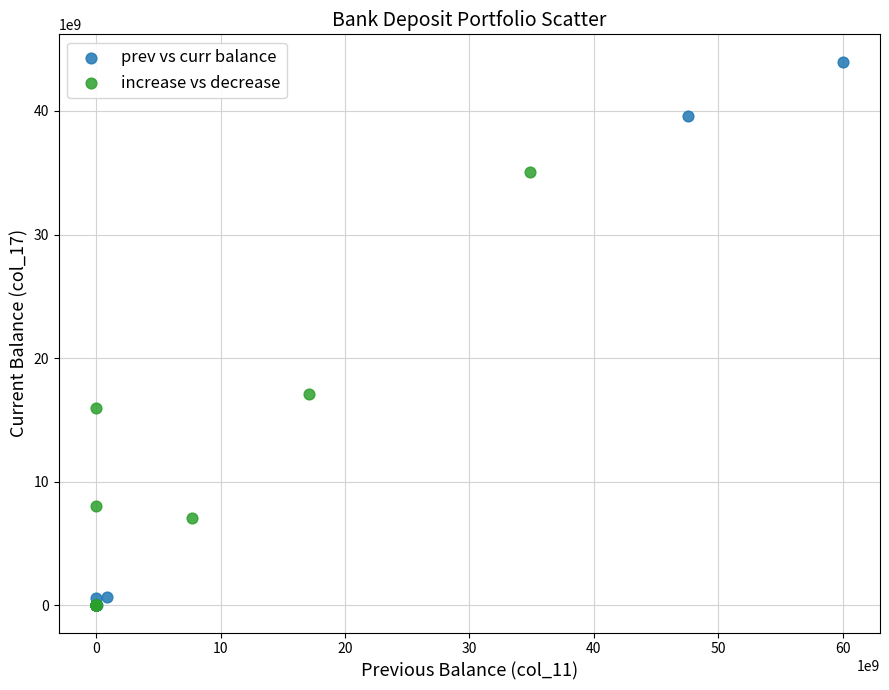

Which series has the largest Y range (max minus min)?

prev vs curr balance